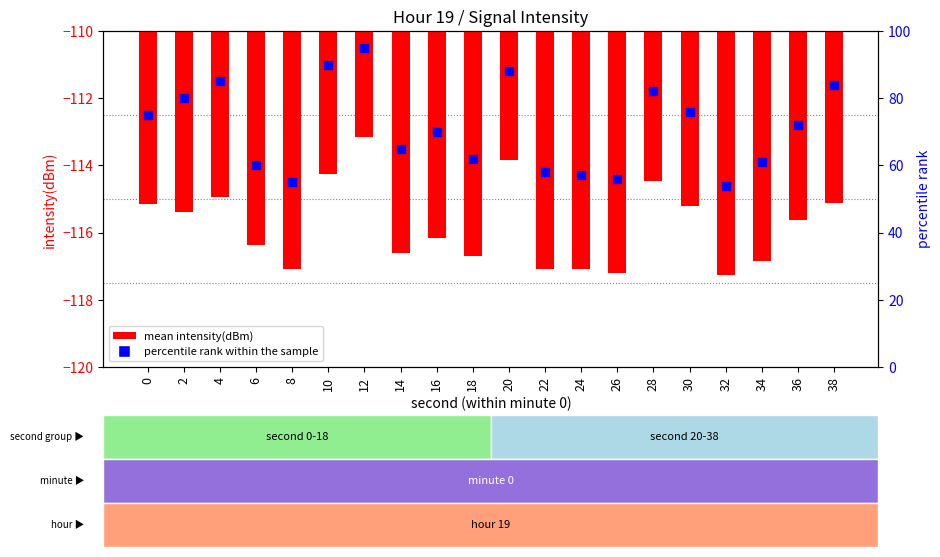

Which series has the widest spread of Y values?

percentile rank within the sample